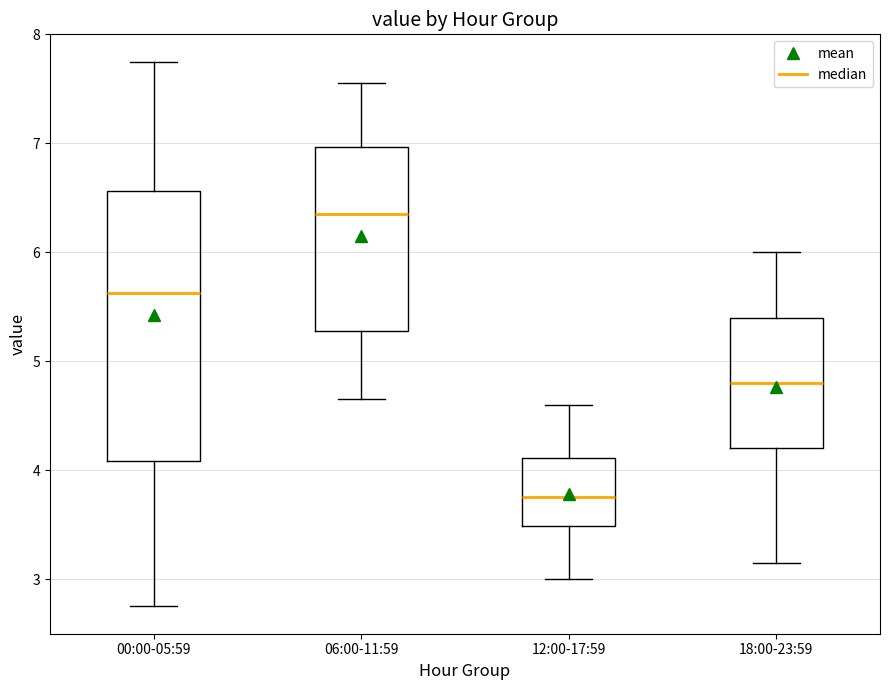

Which box is the tallest, from its lower edge to its upper edge?

00:00-05:59